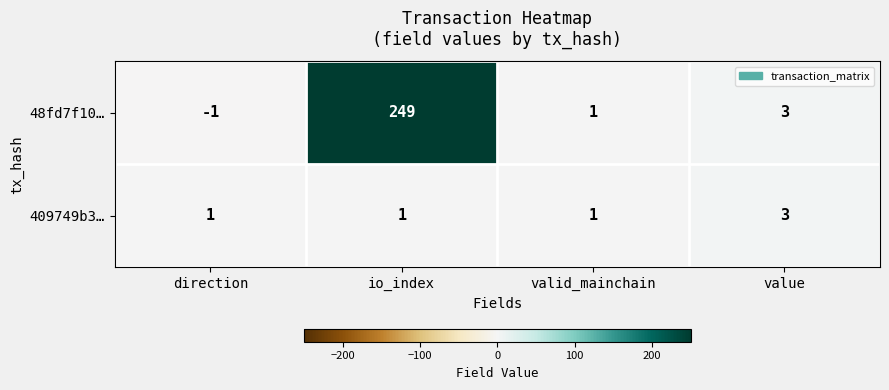

What is the minimum value shown in the chart?

-1